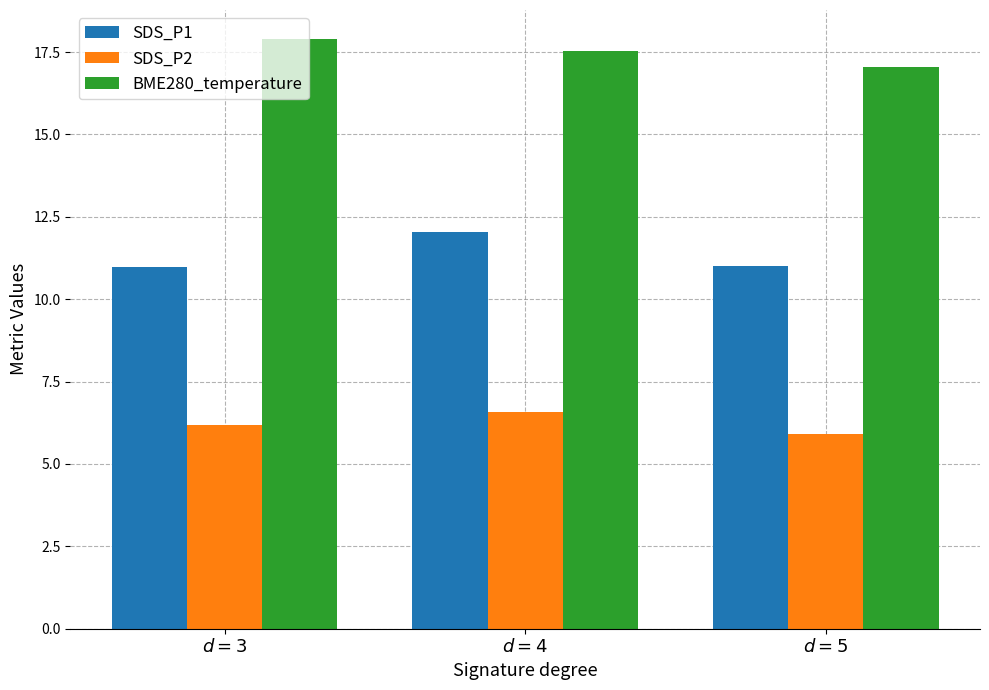

What is the greatest value displayed?

17.9